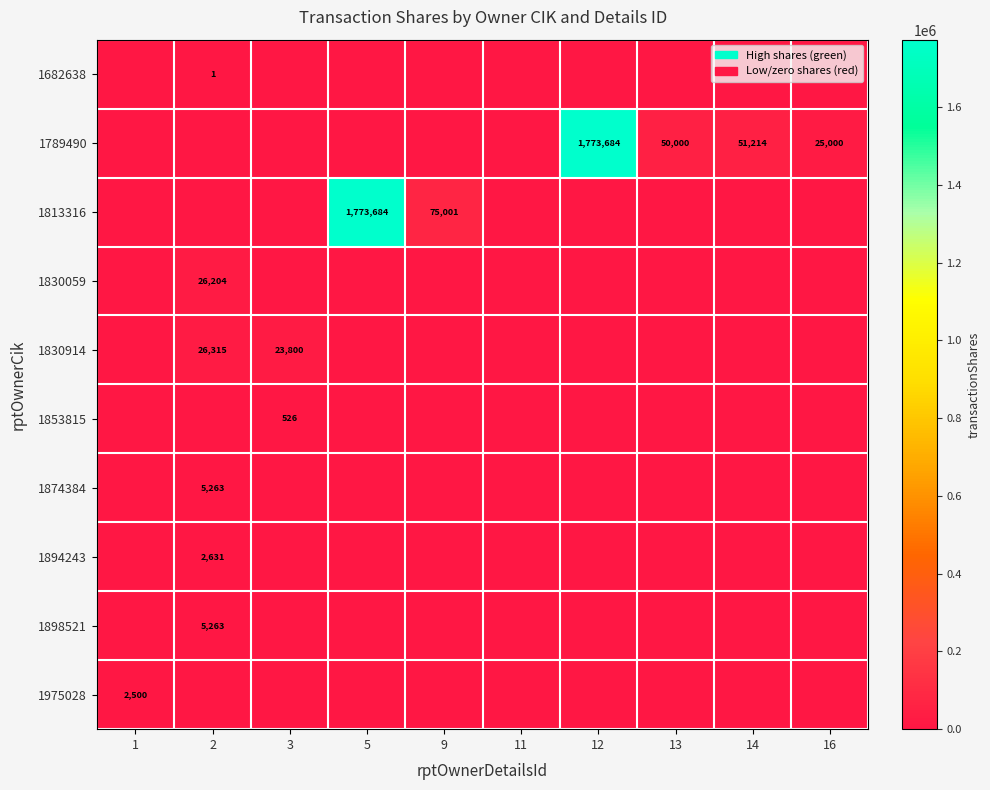

True or false: 1813316 has a value of 3172660 at 5.

False